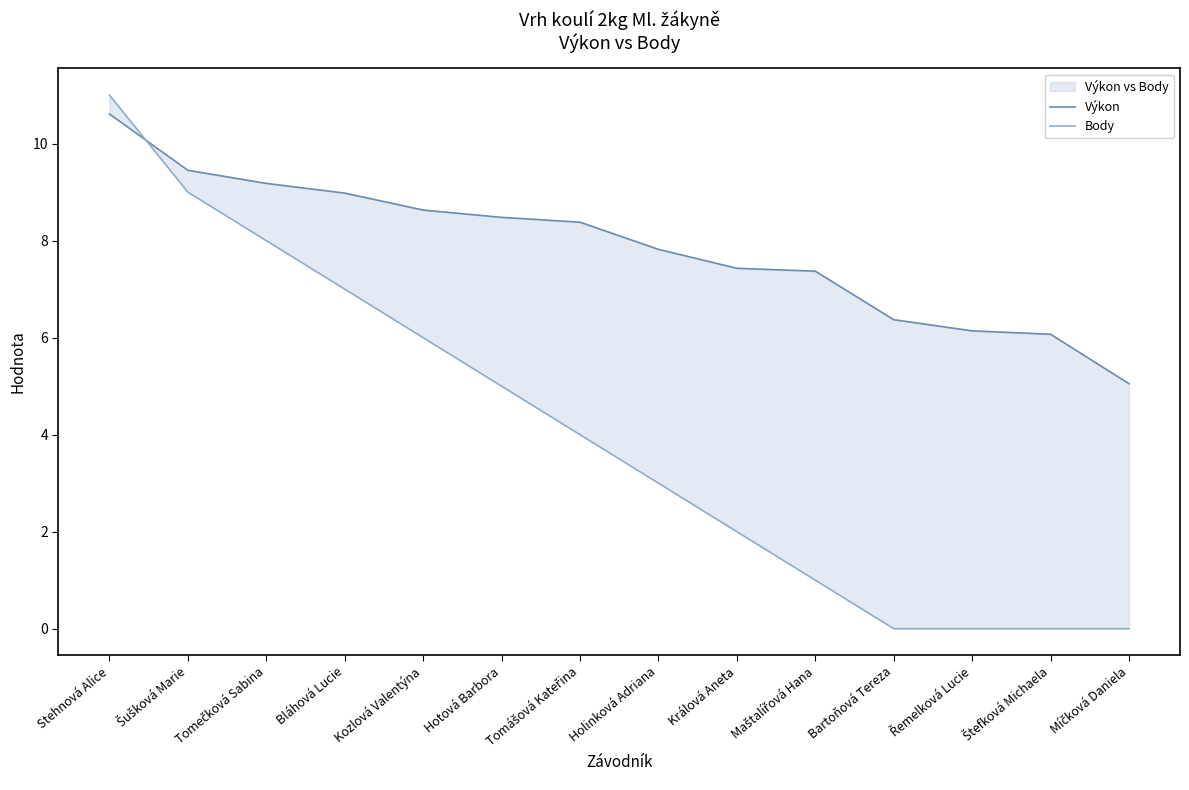

Rank the categories by Výkon value from highest to lowest.

Stehnová Alice, Šušková Marie, Tomečková Sabina, Bláhová Lucie, Kozlová Valentýna, Hotová Barbora, Tomášová Kateřina, Holinková Adriana, Králová Aneta, Maštalířová Hana, Bartoňová Tereza, Řemelková Lucie, Štefková Michaela, Míčková Daniela